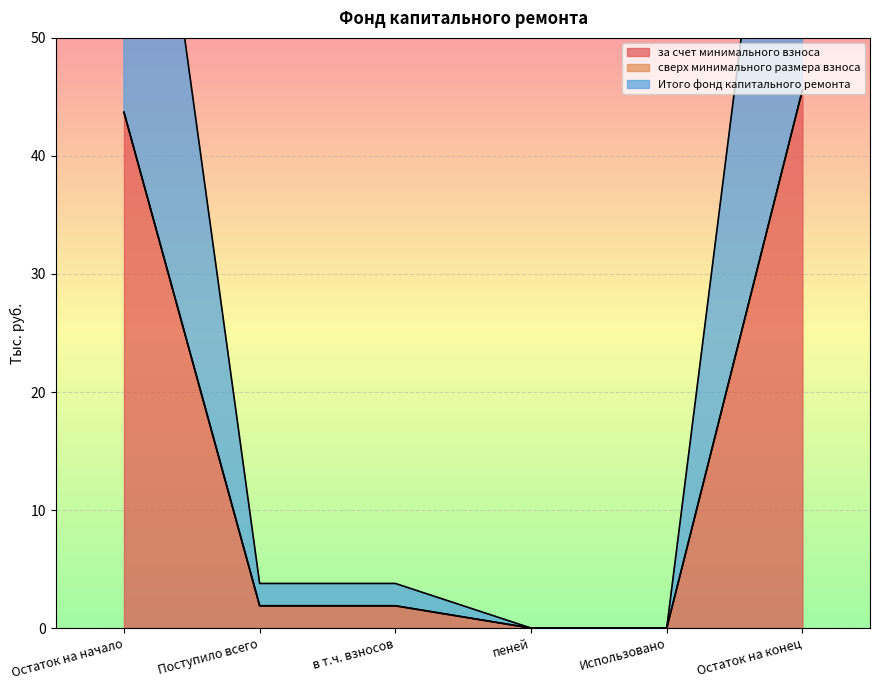

How many values in the Итого фонд капитального ремонта series exceed 1?

4